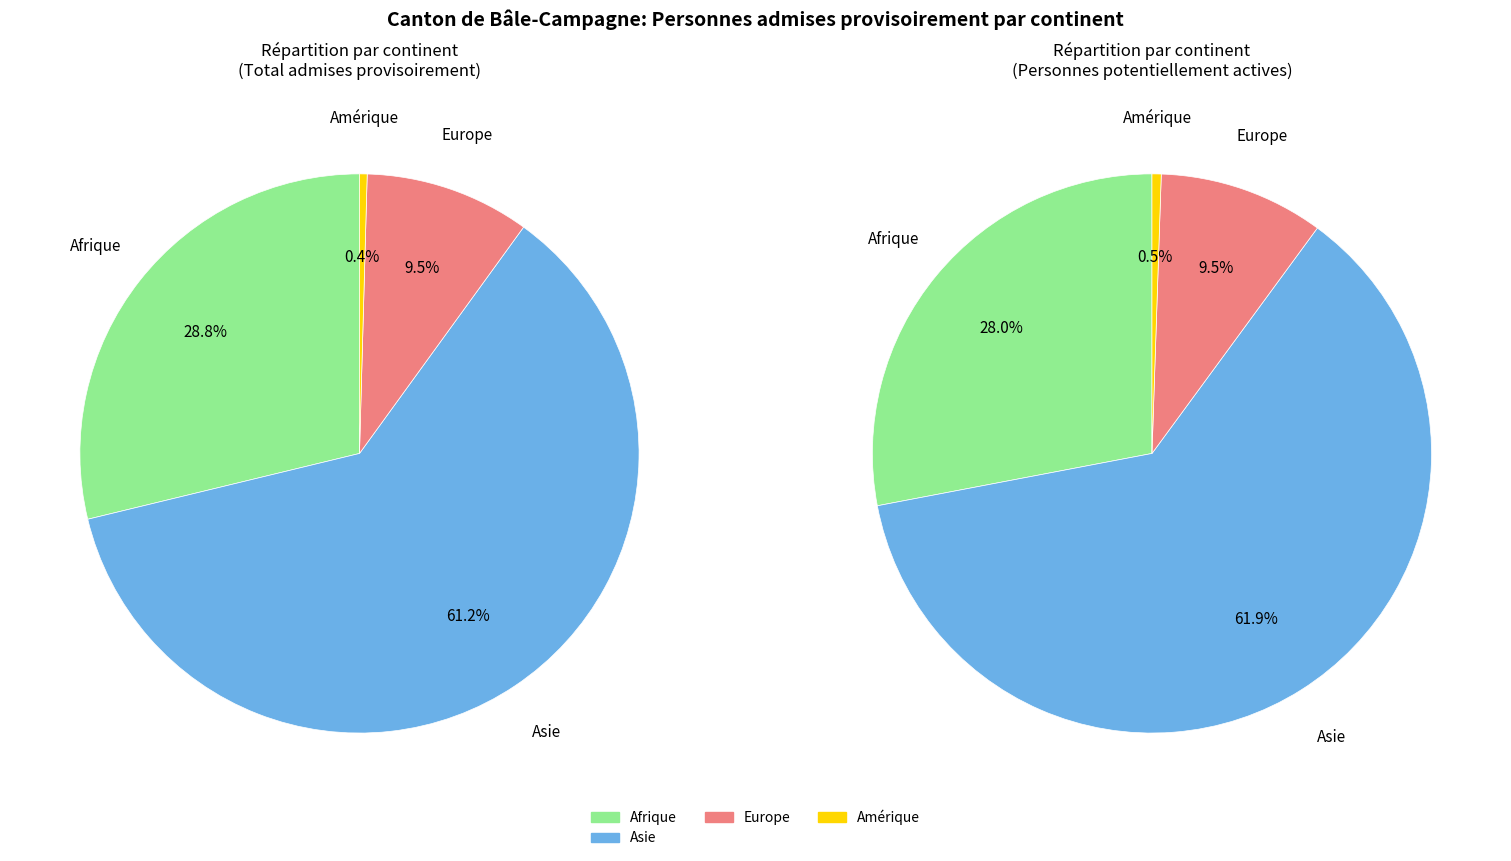

Between Europe and Asie, which is larger?

Asie